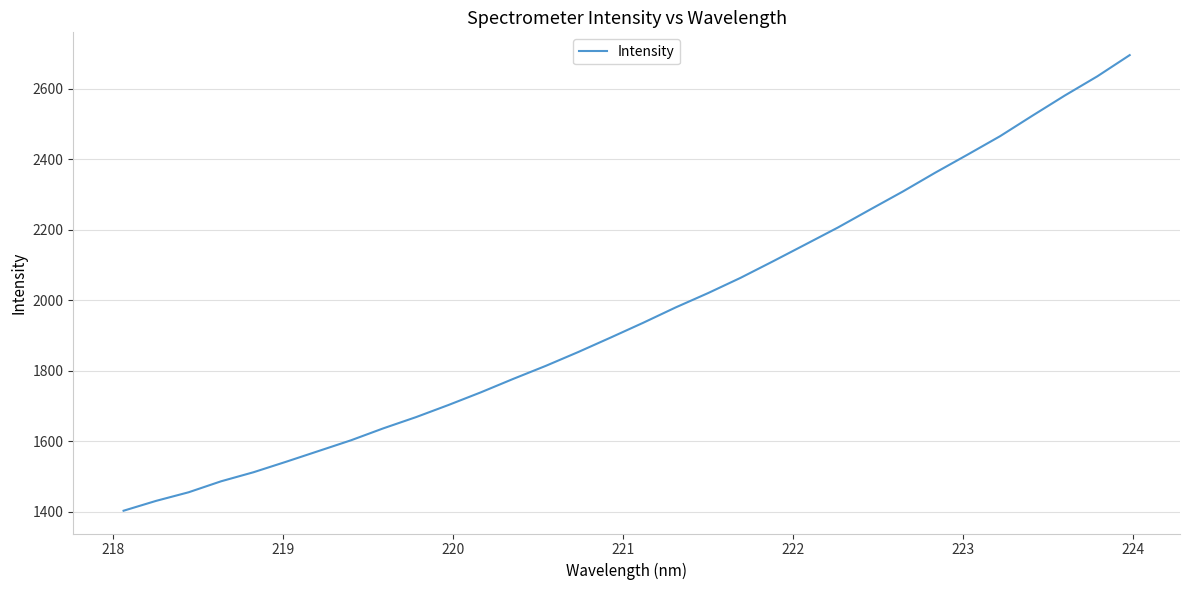

What is the minimum value shown in the chart?

1402.4